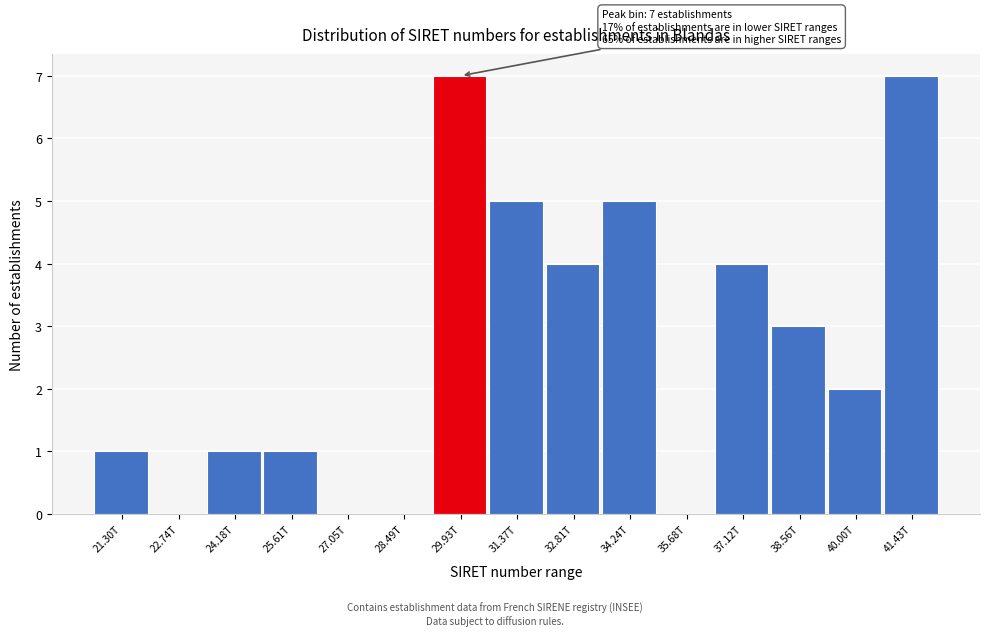

Reading left to right, list all the values displayed in this chart.

21.30T=1	22.74T=0	24.18T=1	25.61T=1	27.05T=0	28.49T=0	29.93T=7	31.37T=5	32.81T=4	34.24T=5	35.68T=0	37.12T=4	38.56T=3	40.00T=2	41.43T=7